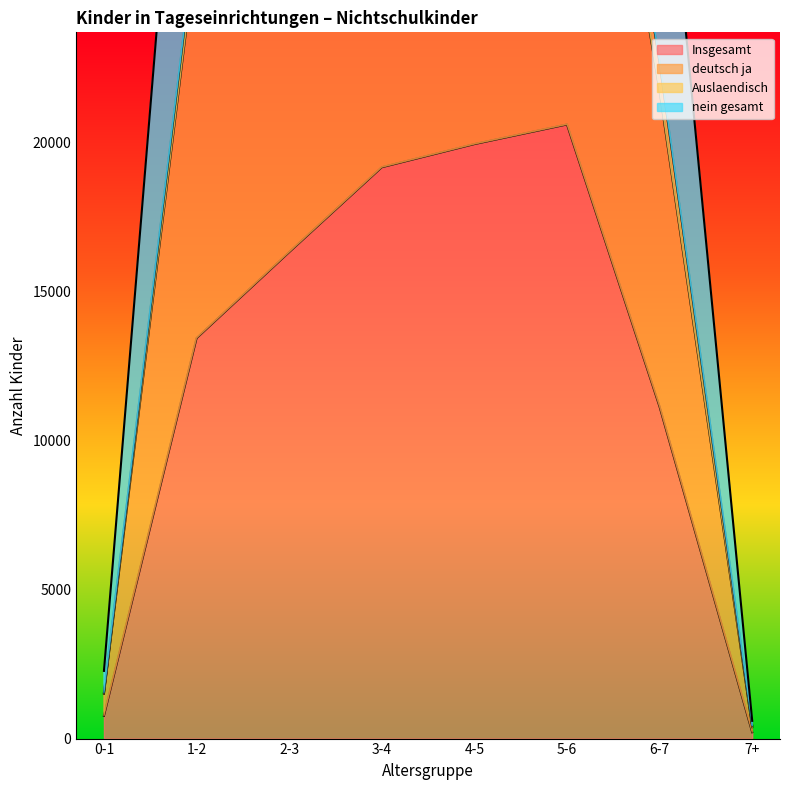

At which label is Insgesamt closest to 10410?

6-7